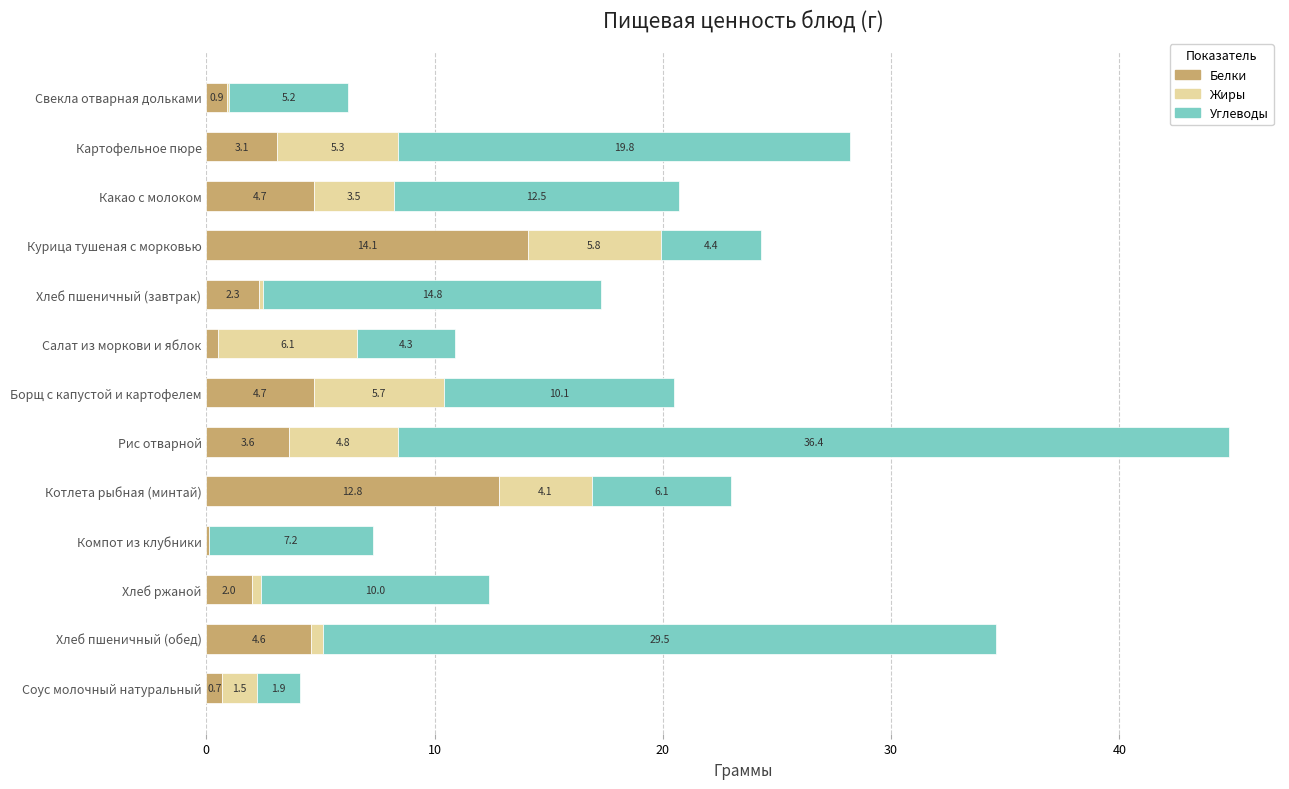

At which category is the sum across all series the highest?

Рис отварной